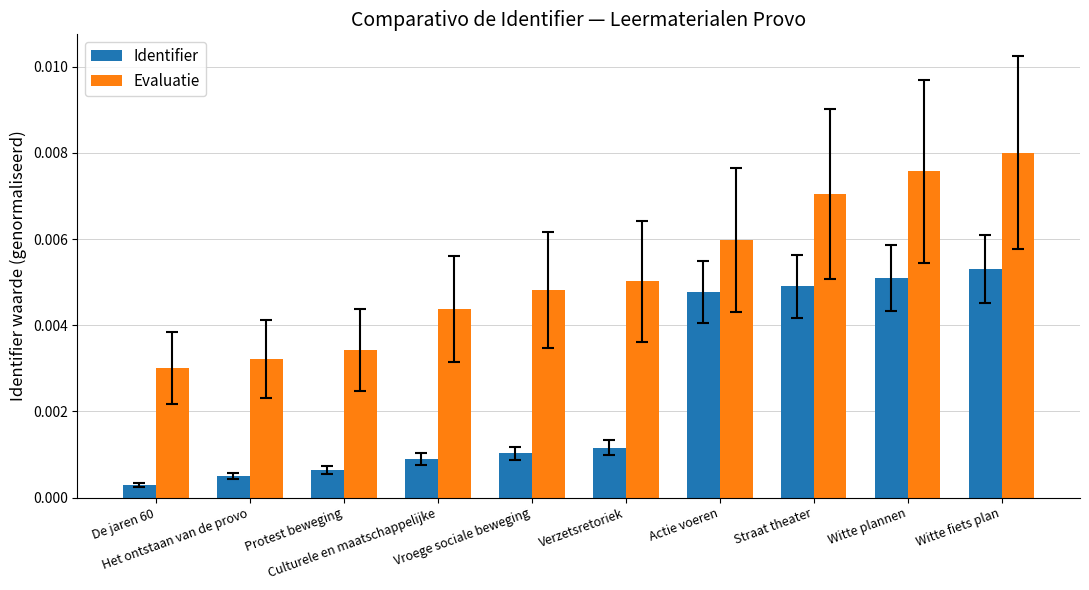

At which category is the sum across all series the highest?

Witte fiets plan